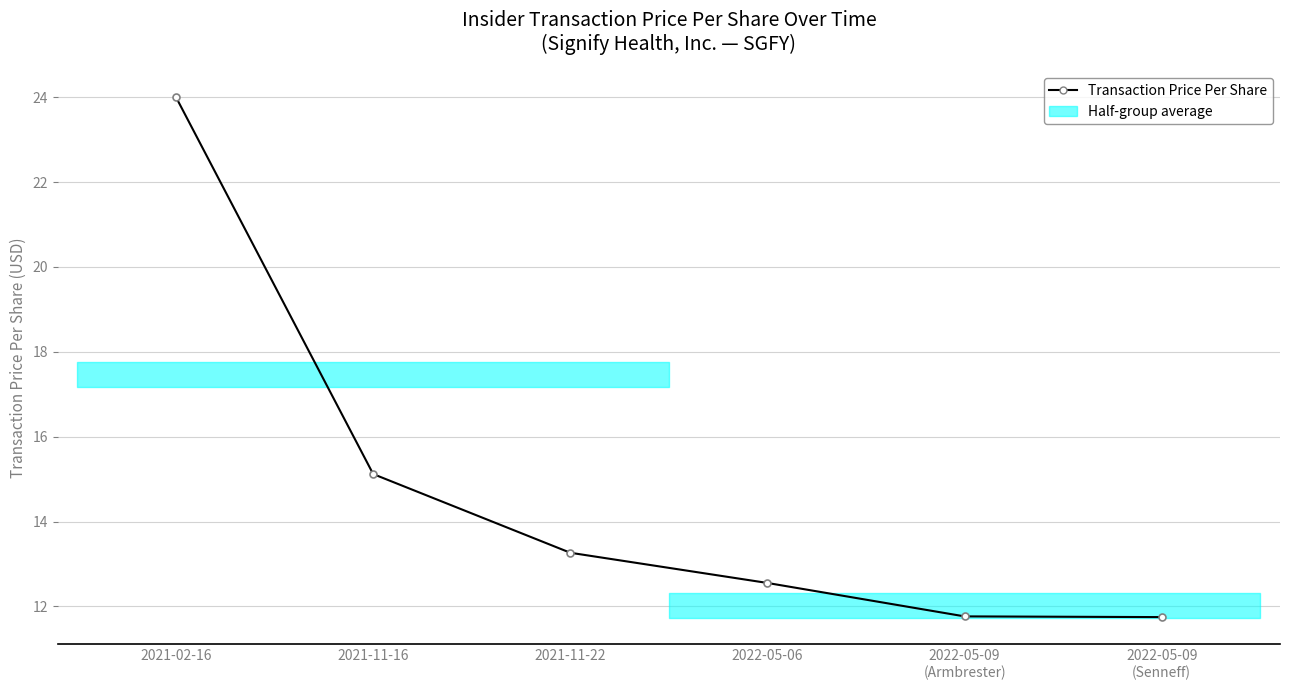

Reading left to right, extract all data points from this chart.

2021-02-16=24.0	2021-11-16=15.1	2021-11-22=13.3	2022-05-06=12.6	2022-05-09
(Armbrester)=11.8	2022-05-09
(Senneff)=11.7